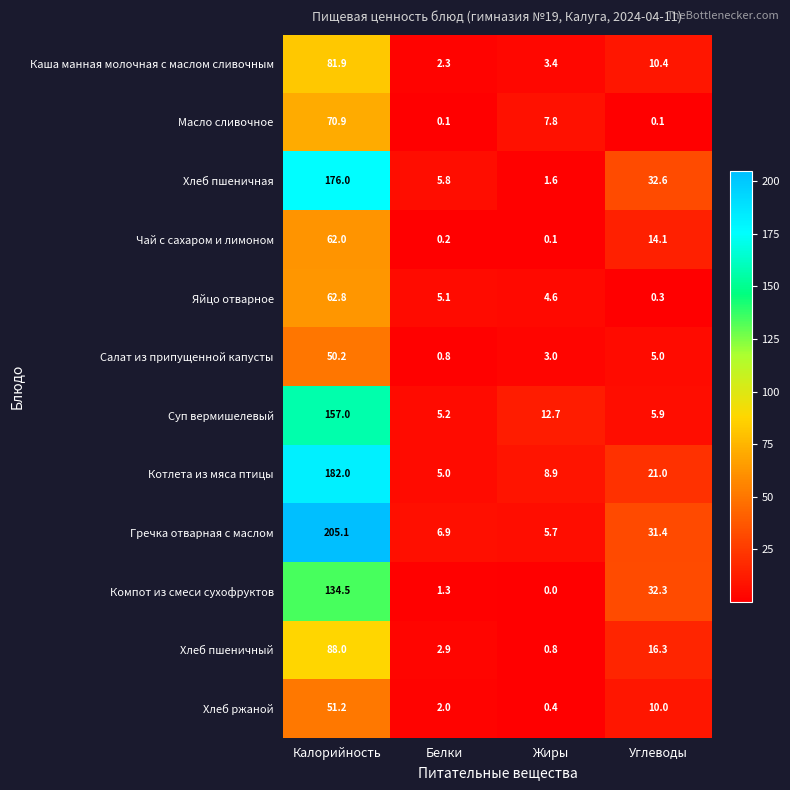

What is the sum of the Масло сливочное values at Жиры and Калорийность?

78.7